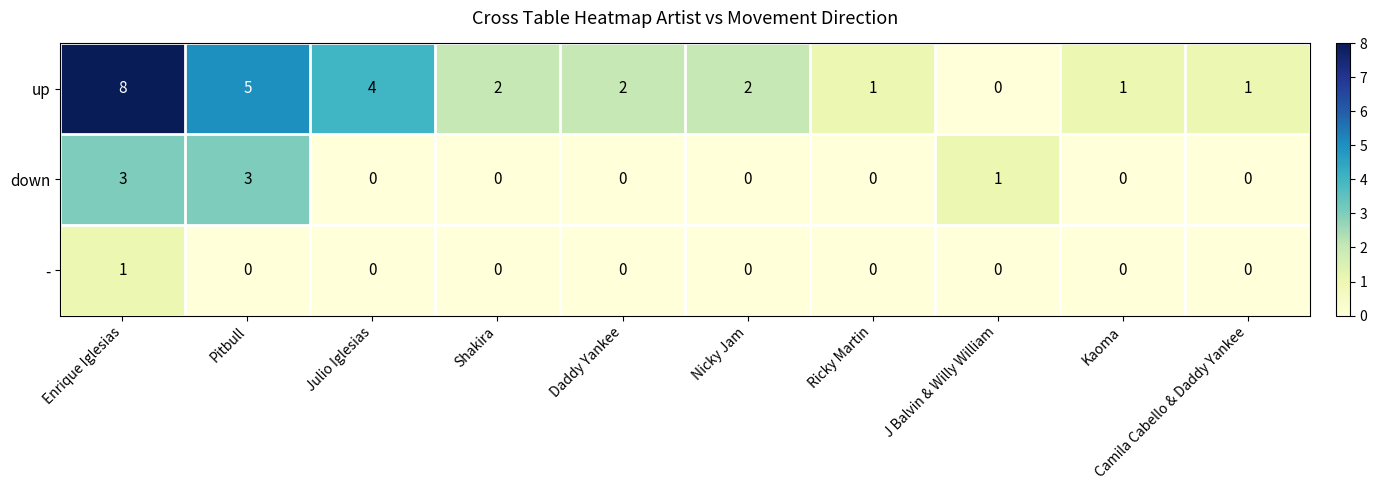

At how many categories does at least one series exceed 6?

1